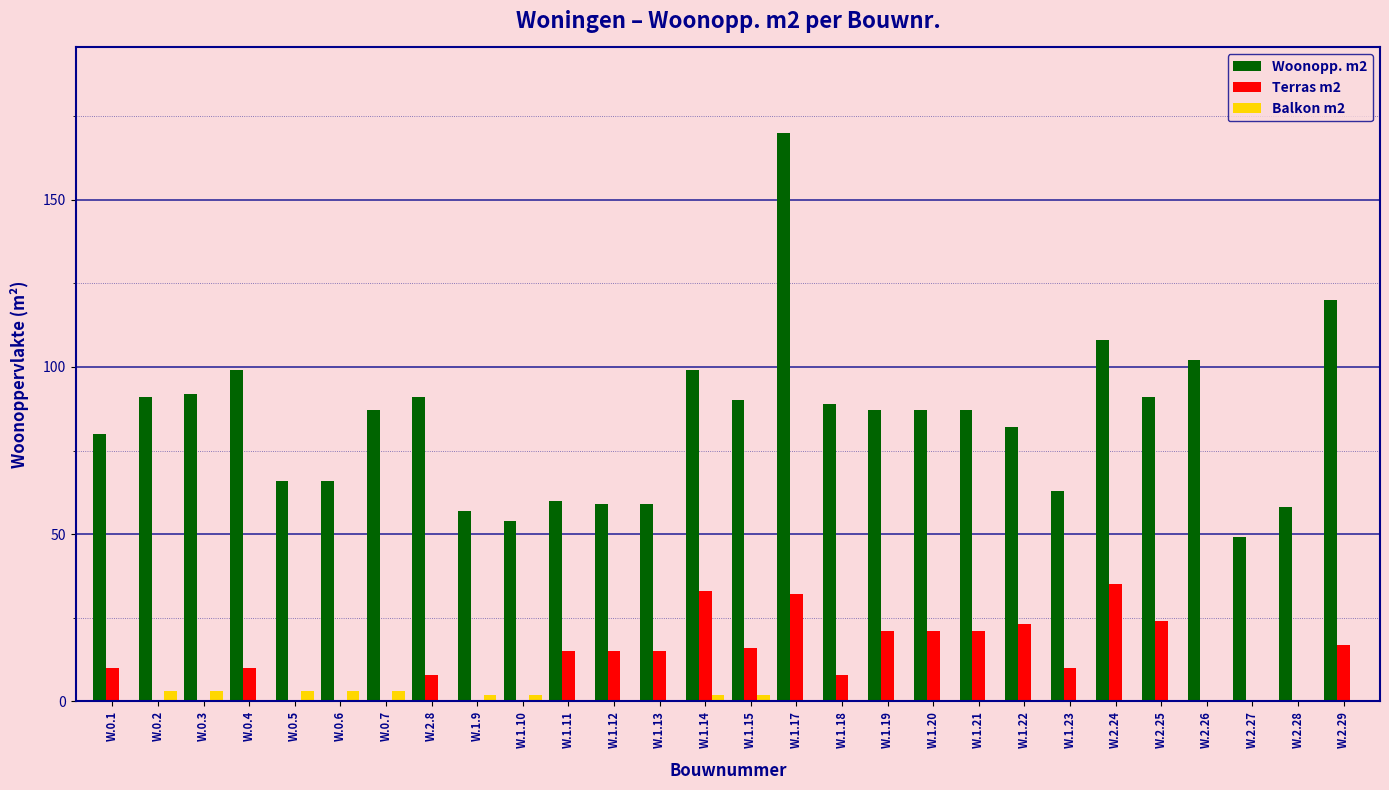

At which category is the sum across all series the highest?

W.1.17